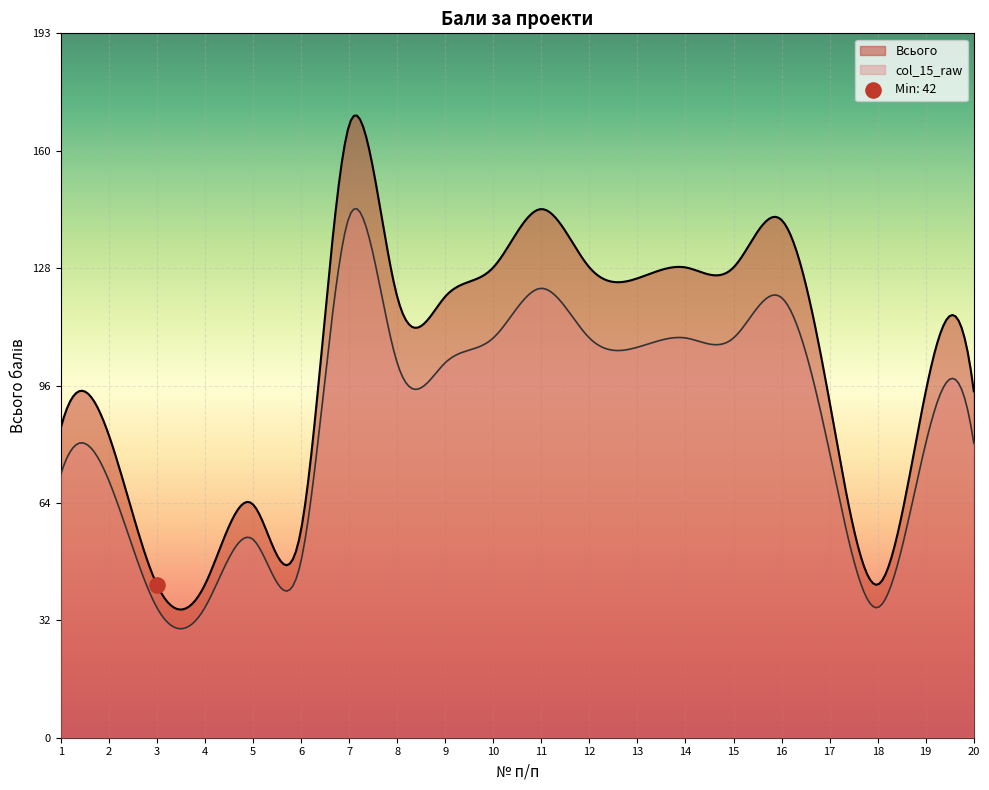

What are all the series names shown in the legend?

Всього, col_15_raw